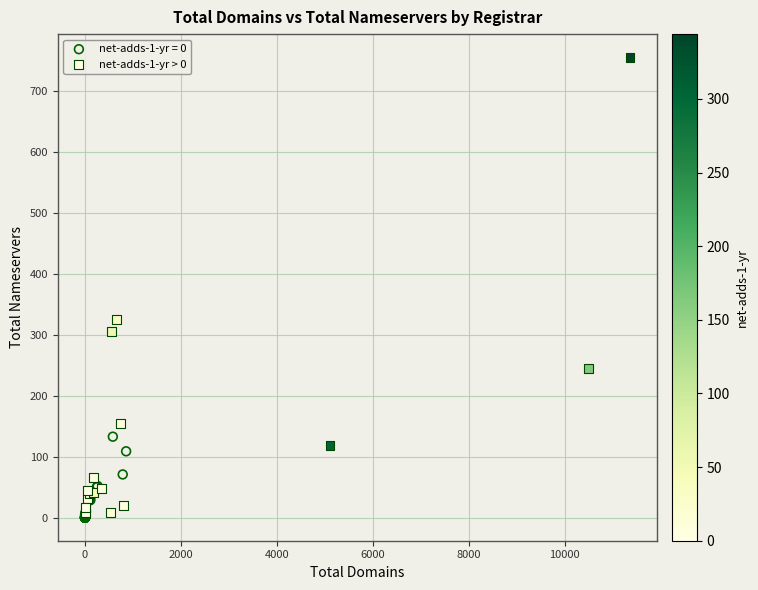

Which series has the largest Y range (max minus min)?

net-adds-1-yr > 0